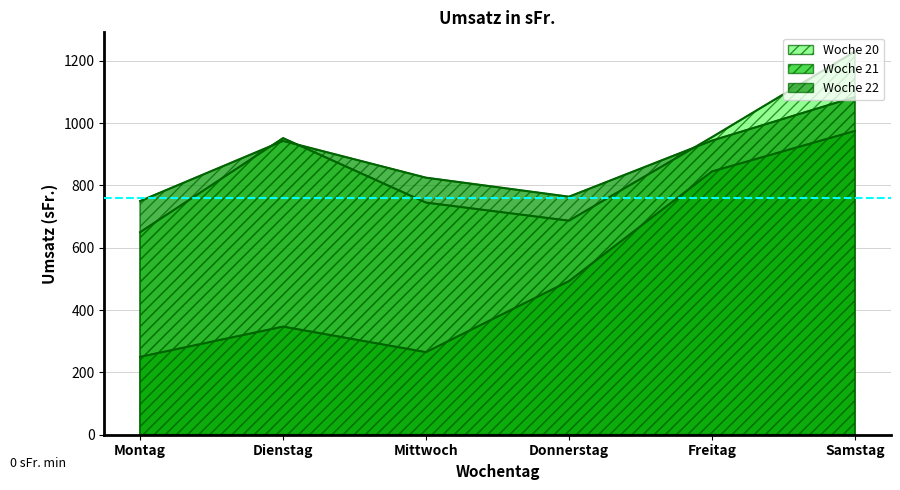

What position from the right is Samstag?

1